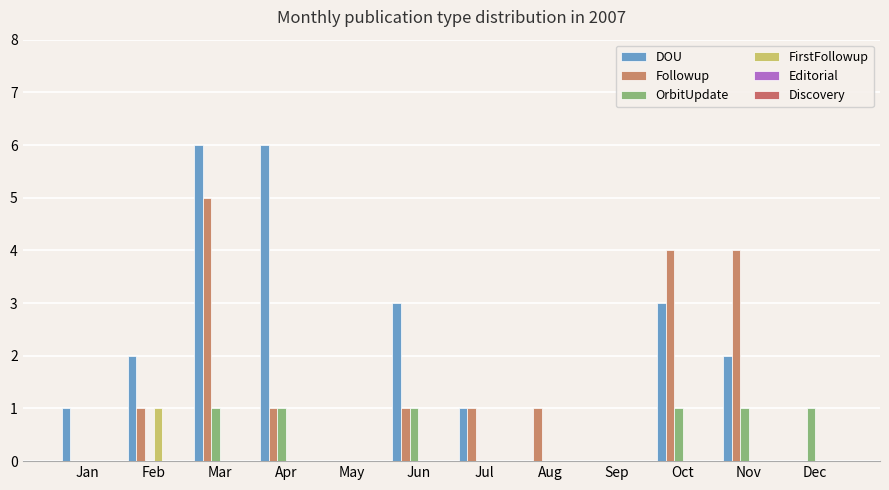

Reading left to right, what are all the values shown in this chart?

DOU: 1	2	6	6	0	3	1	0	0	3	2	0
Followup: 0	1	5	1	0	1	1	1	0	4	4	0
OrbitUpdate: 0	0	1	1	0	1	0	0	0	1	1	1
FirstFollowup: 0	1	0	0	0	0	0	0	0	0	0	0
Editorial: 0	0	0	0	0	0	0	0	0	0	0	0
Discovery: 0	0	0	0	0	0	0	0	0	0	0	0